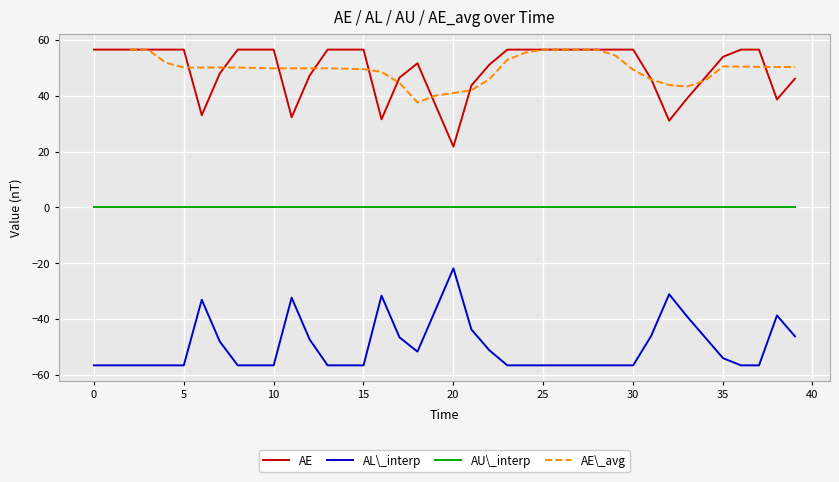

True or false: AE and AU\_interp intersect in this chart.

False